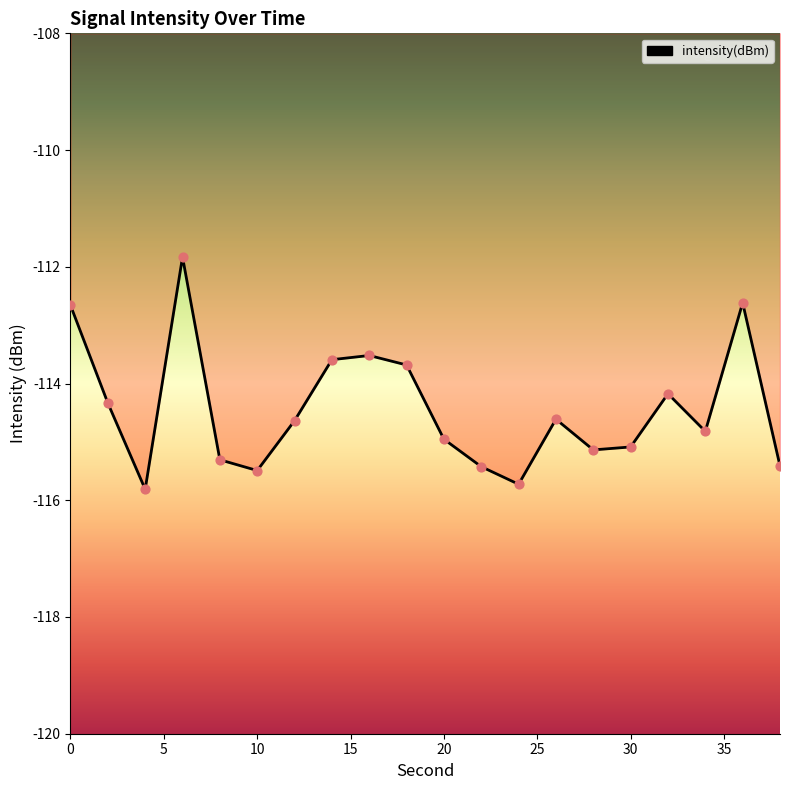

What is the change in value from 10 to 14?

+1.9